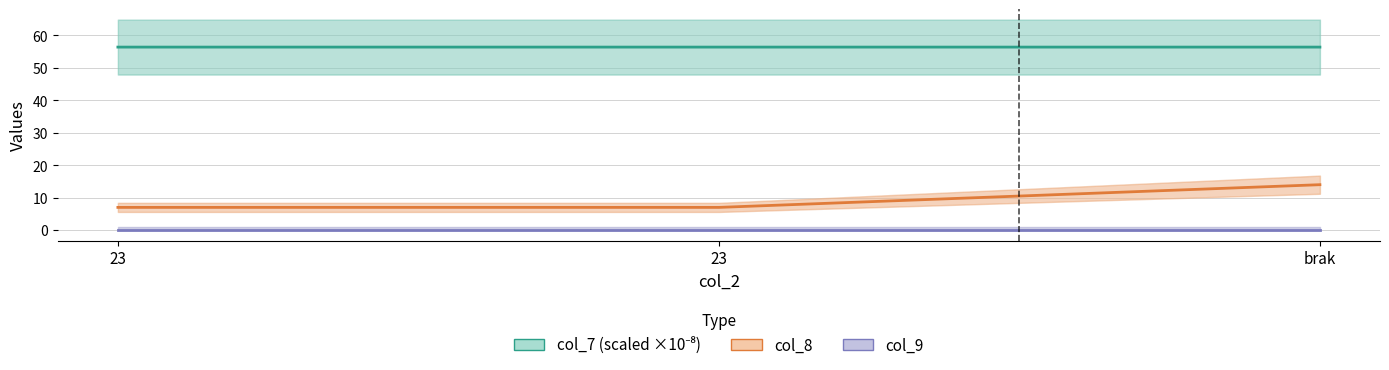

Reading left to right, extract all data points from this chart.

col_7 (scaled ×10⁻⁸): 23=56.4	23=56.4	brak=56.4
col_8: 23=7.0	23=7.0	brak=14.0
col_9: 23=0.0	23=0.0	brak=0.0